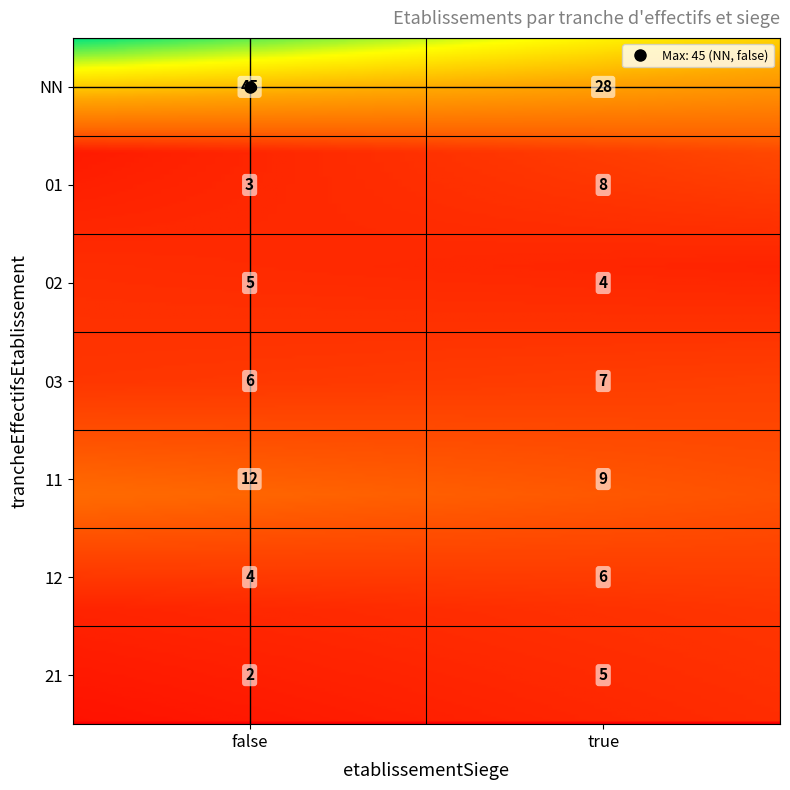

Is it true that the value at 03_false is 3?

False